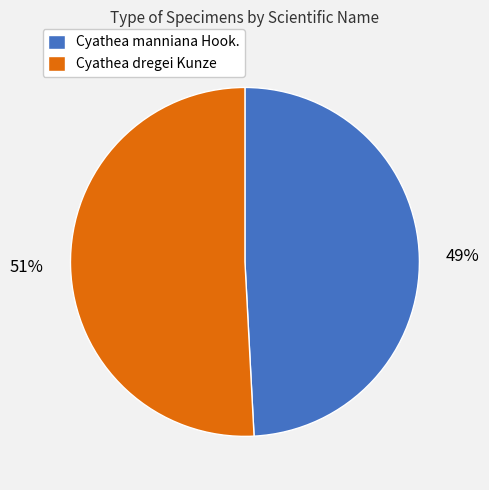

Which has a higher value, Cyathea dregei Kunze or Cyathea manniana Hook.?

Cyathea dregei Kunze